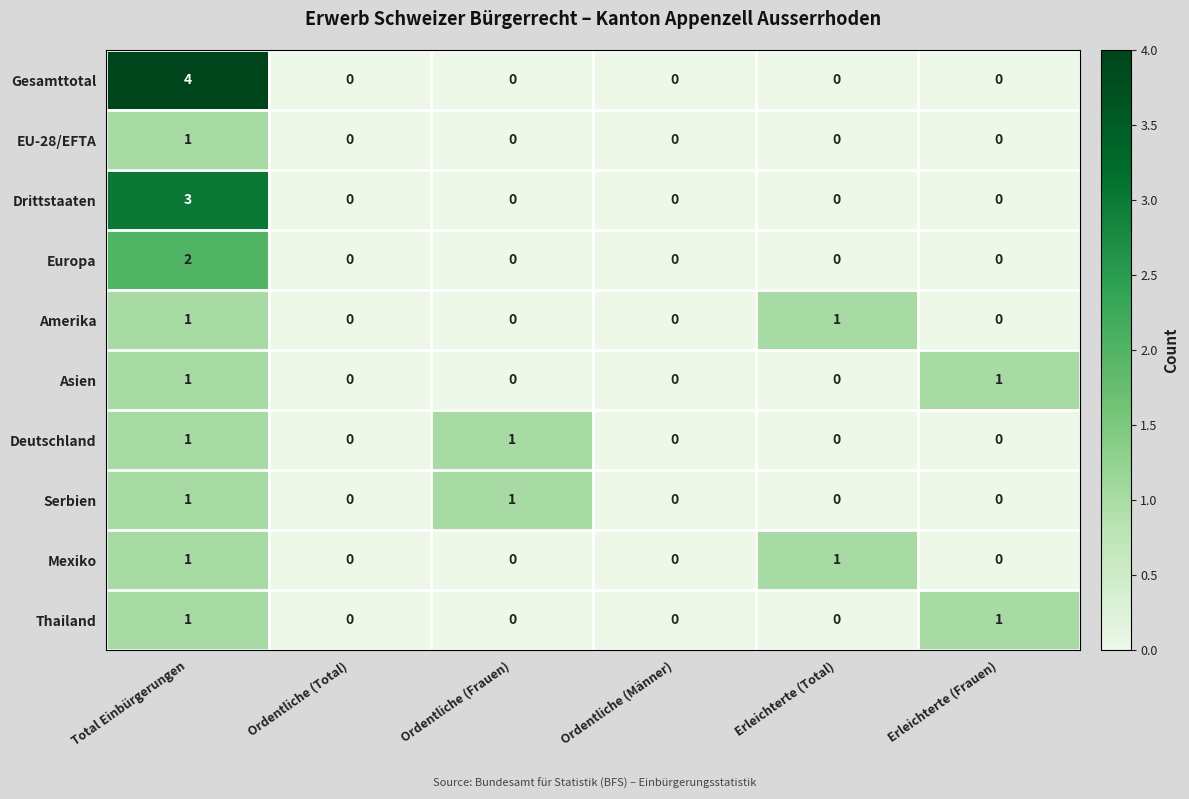

Count the Asien values in the range 0 to 1.

6